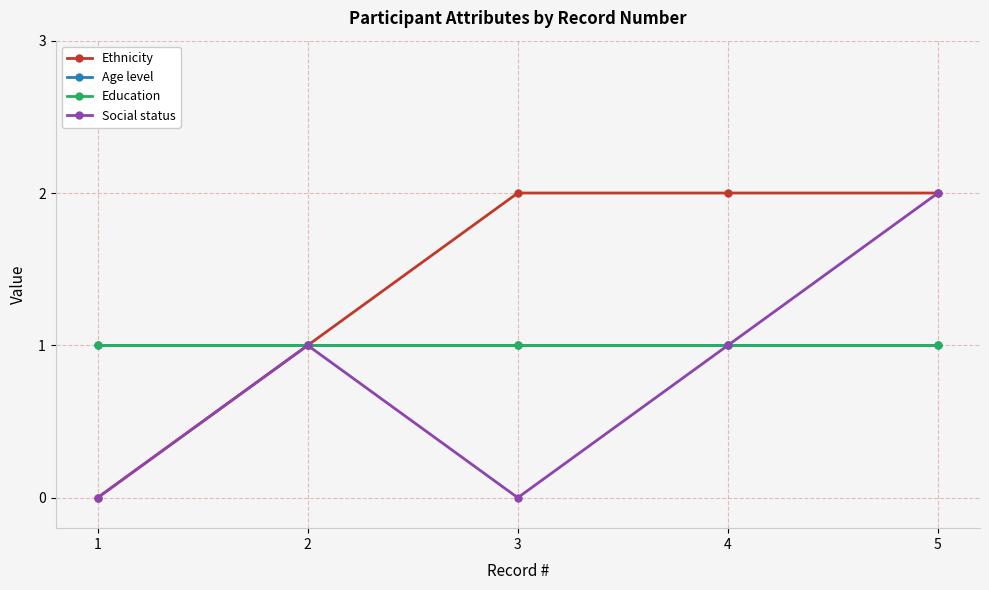

What is the value of the Social status point at the 4th from the left?

1